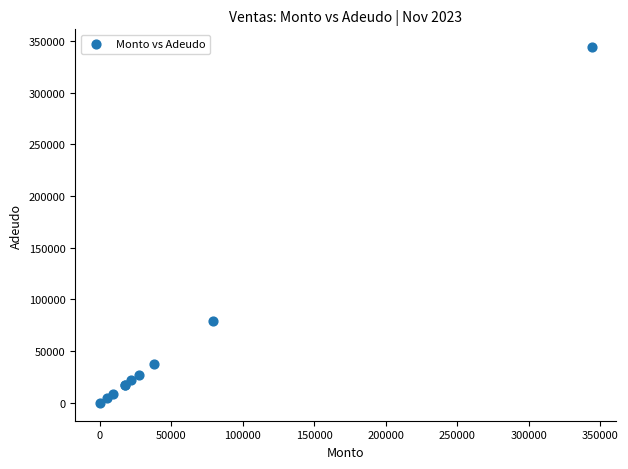

What Y value in the scatter plot is closest to 172000?

79100.0